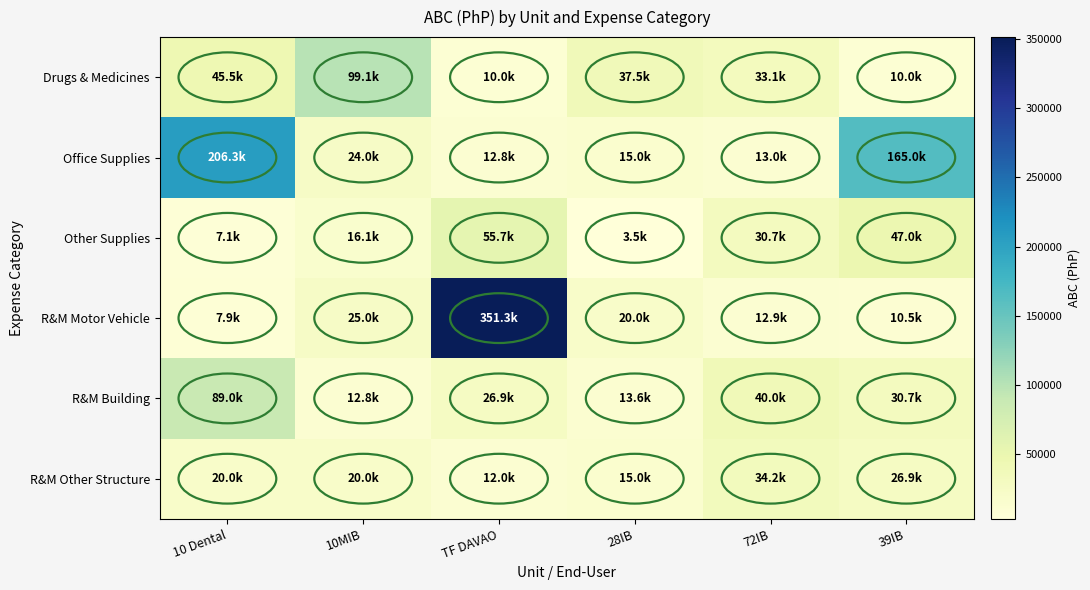

Reading right to left, transcribe all the data shown in this chart.

Drugs & Medicines: 39IB=10000	72IB=33071	28IB=37500	TF DAVAO=10000	10MIB=99100	10 Dental=45500
Office Supplies: 39IB=165000	72IB=13000	28IB=15000	TF DAVAO=12850	10MIB=23970	10 Dental=206260
Other Supplies: 39IB=47000	72IB=30700	28IB=3500	TF DAVAO=55715	10MIB=16080	10 Dental=7135
R&M Motor Vehicle: 39IB=10500	72IB=12900	28IB=20000	TF DAVAO=351280	10MIB=25000	10 Dental=7900
R&M Building: 39IB=30700	72IB=40000	28IB=13572	TF DAVAO=26900	10MIB=12750	10 Dental=89000
R&M Other Structure: 39IB=26900	72IB=34250	28IB=15000	TF DAVAO=12000	10MIB=20000	10 Dental=20000